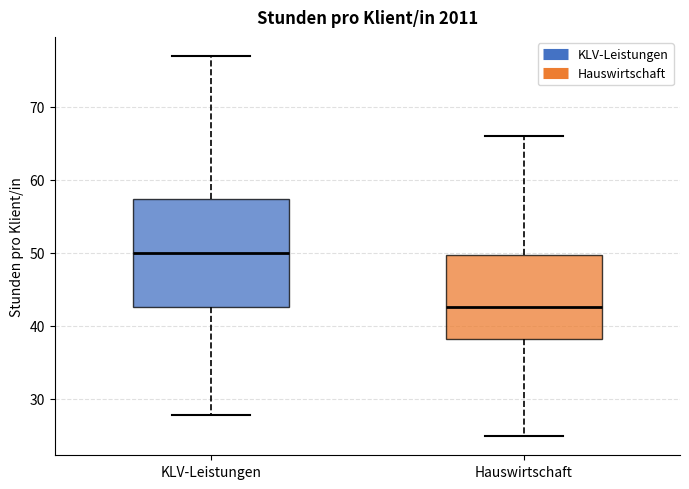

Which box's median line is the highest?

KLV-Leistungen